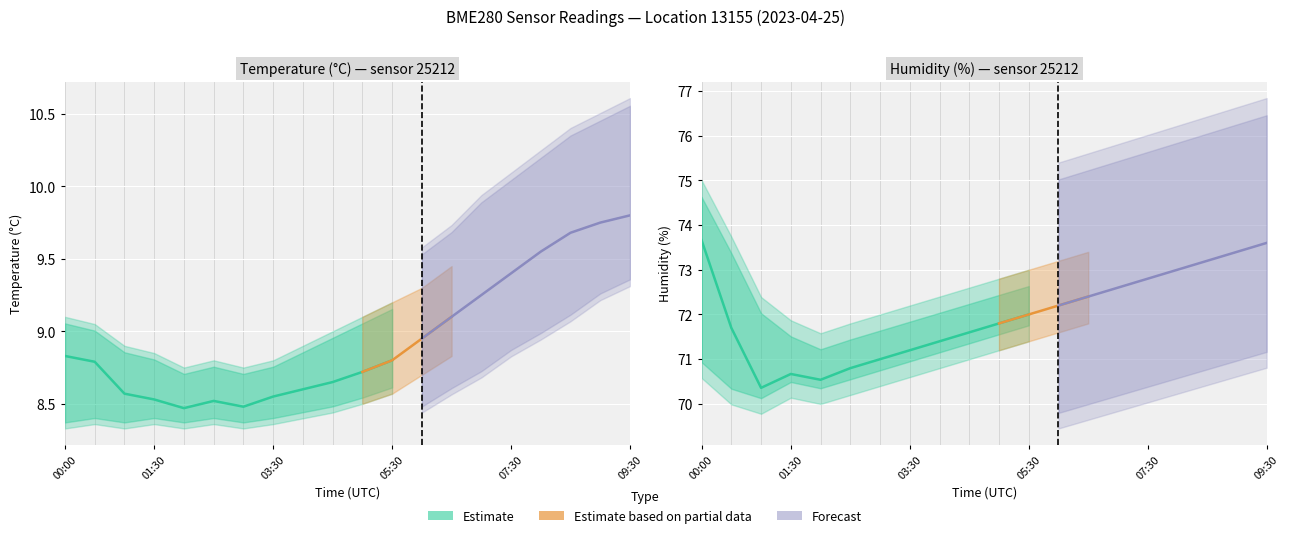

The value of temperature at 06:00 is 8.9. True or false?

True